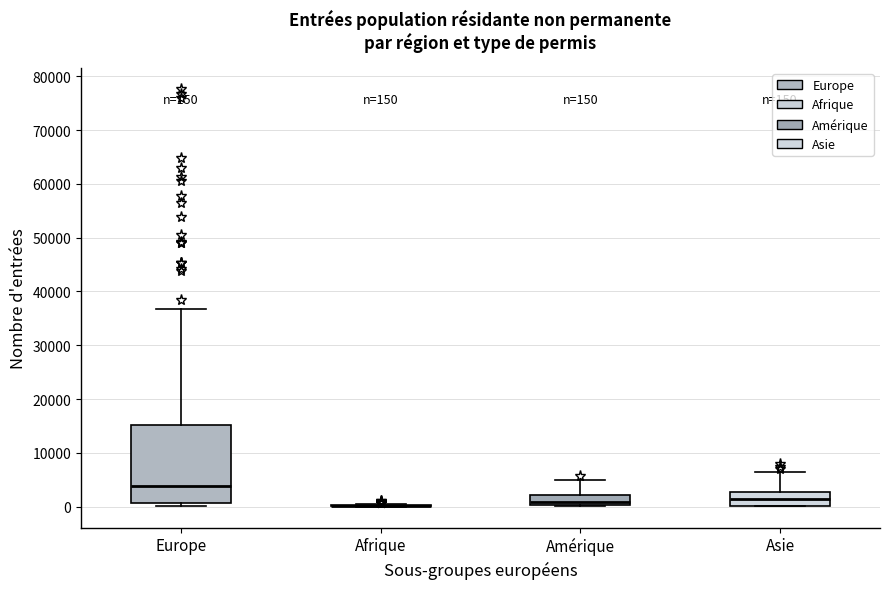

Comparing the boxes themselves (not the whiskers), which one is the tallest?

Europe